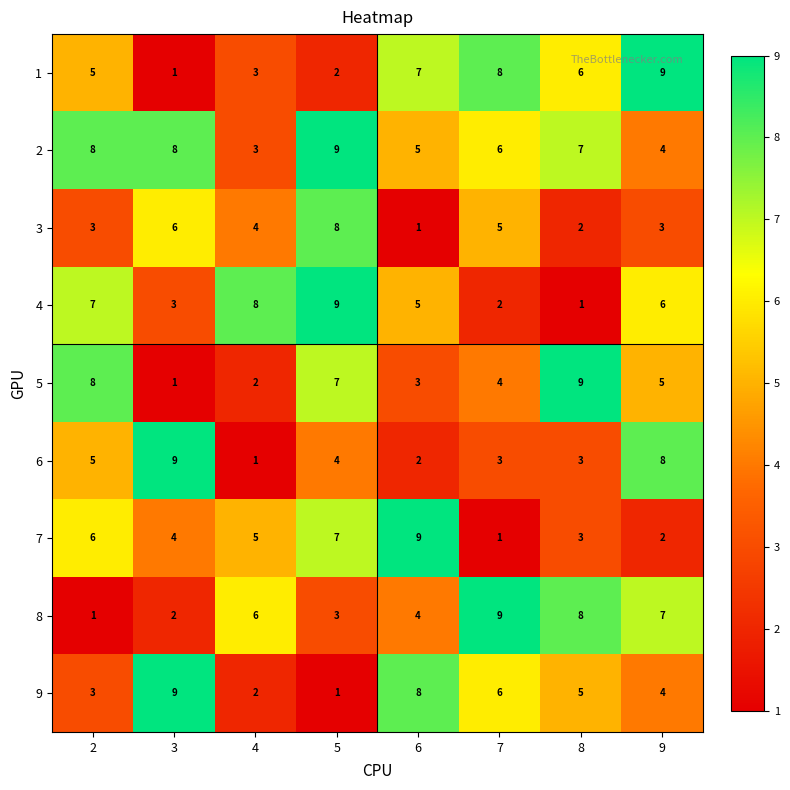

At which category is the sum across all series the highest?

5